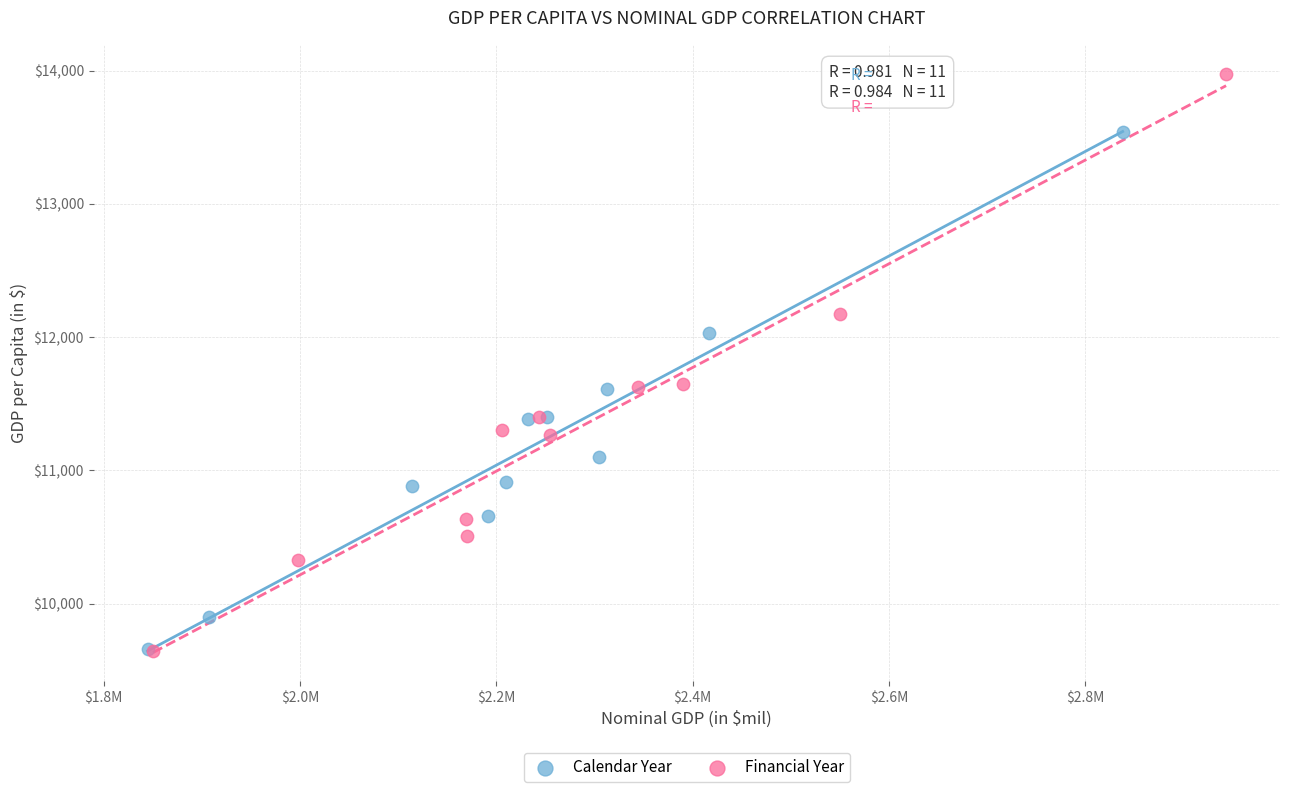

Which series contains the highest Y value?

Financial Year